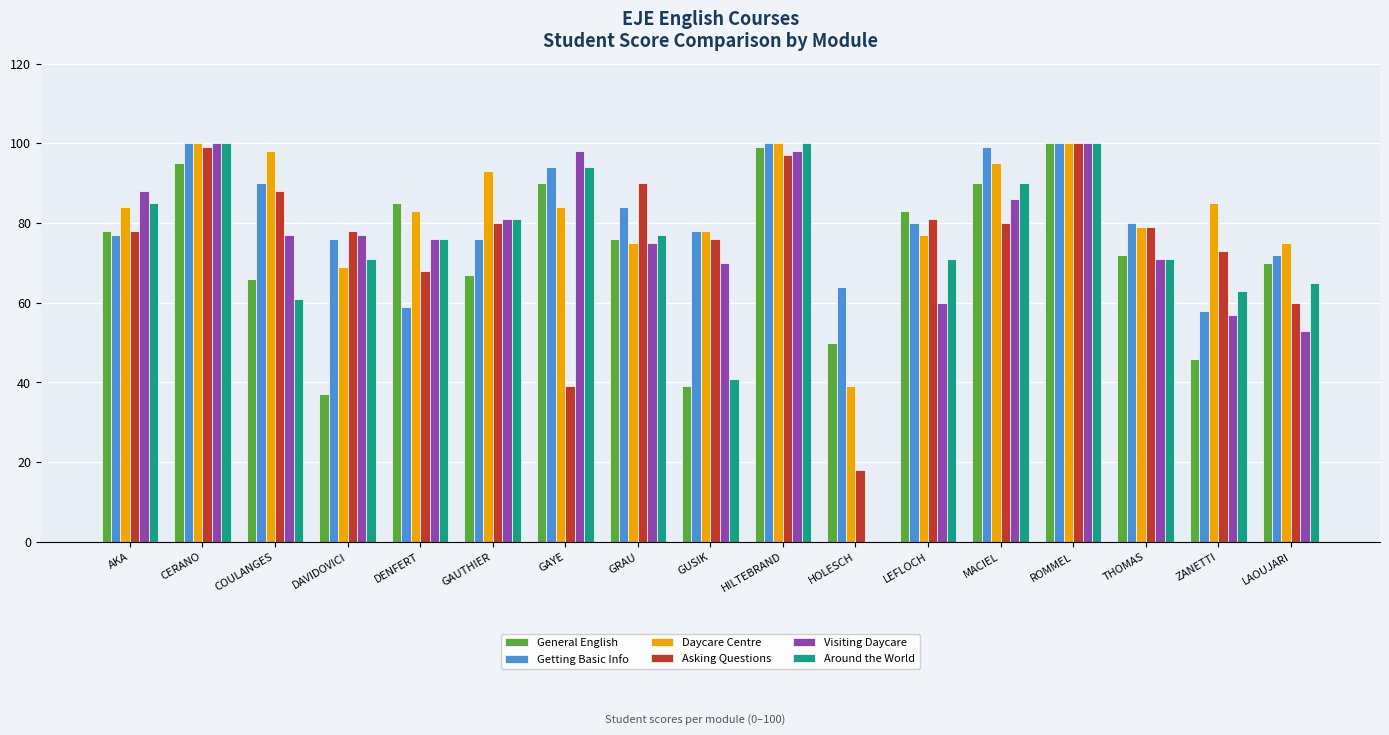

What is the maximum value for Getting Basic Info?

100